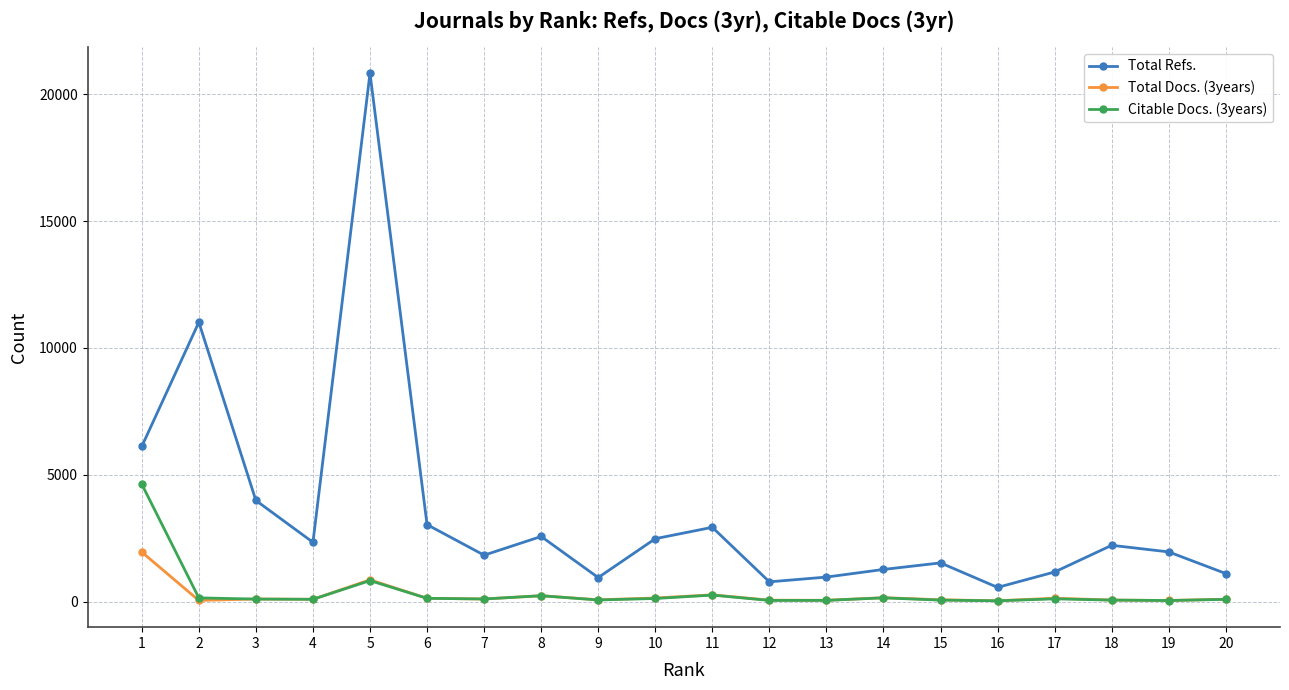

Between 5 and 7, which series saw the biggest shift?

Total Refs.